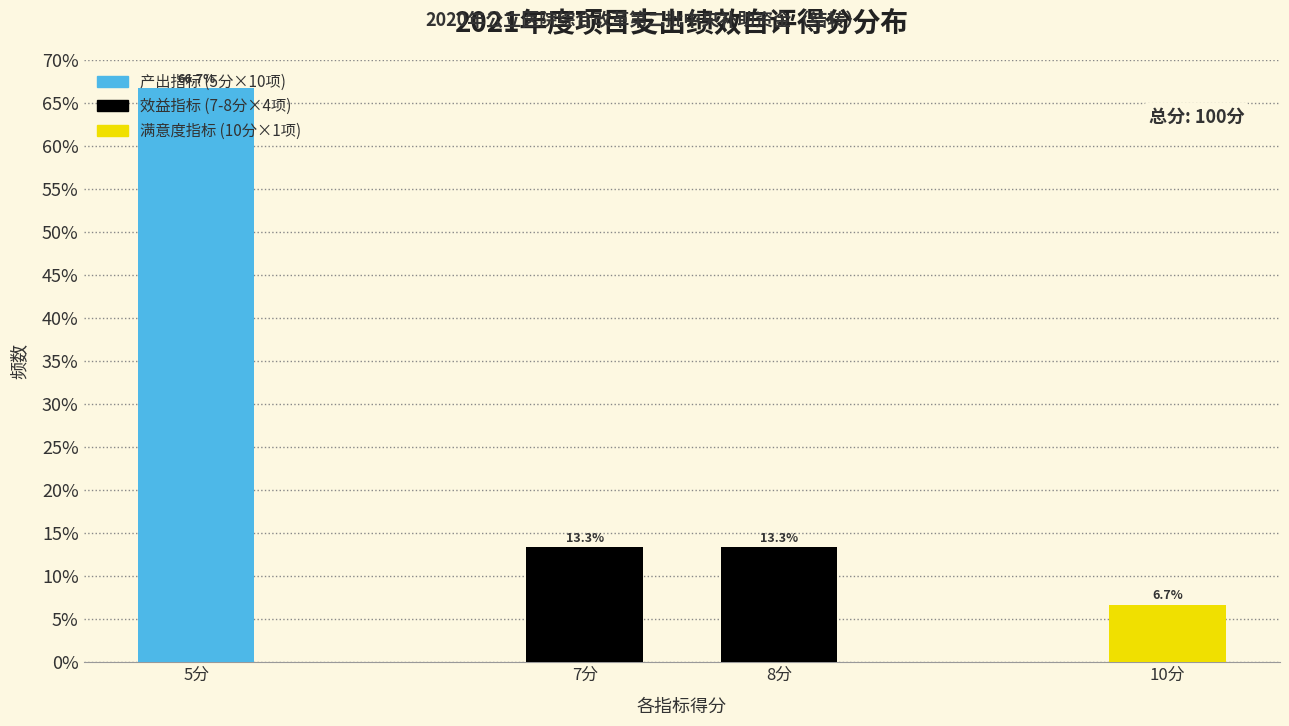

What is the maximum value shown in the chart?

66.7